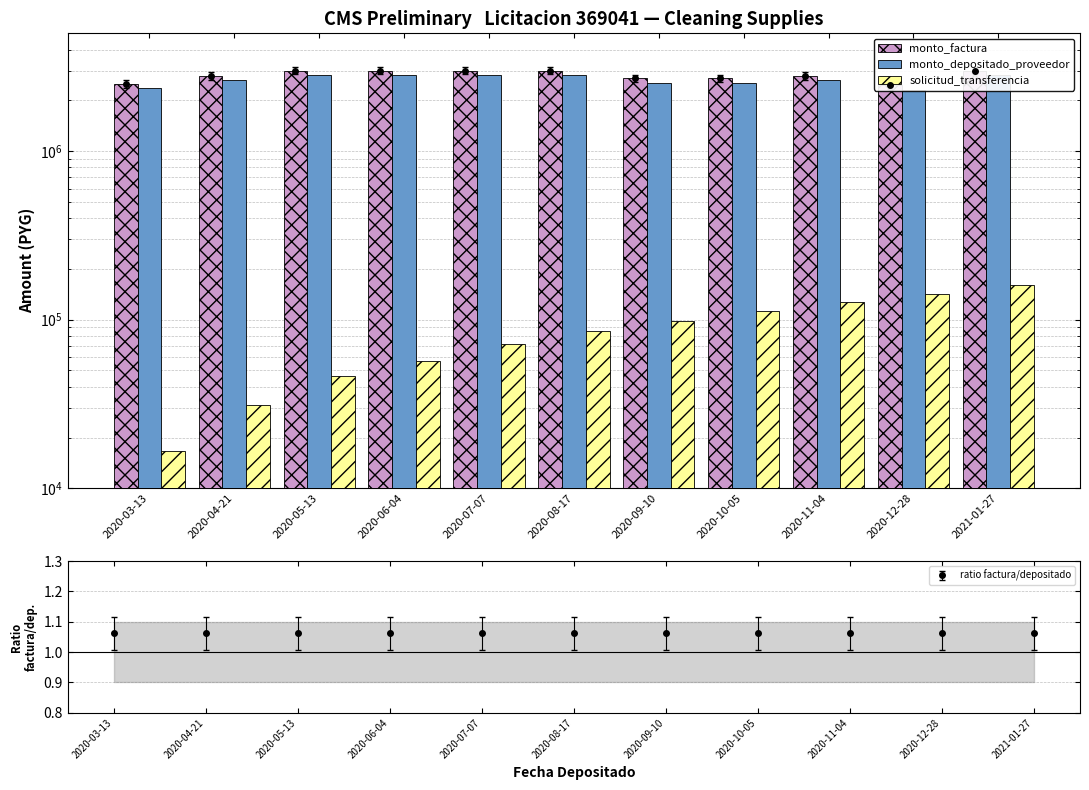

What is the average value of the solicitud_transferencia series?

86401